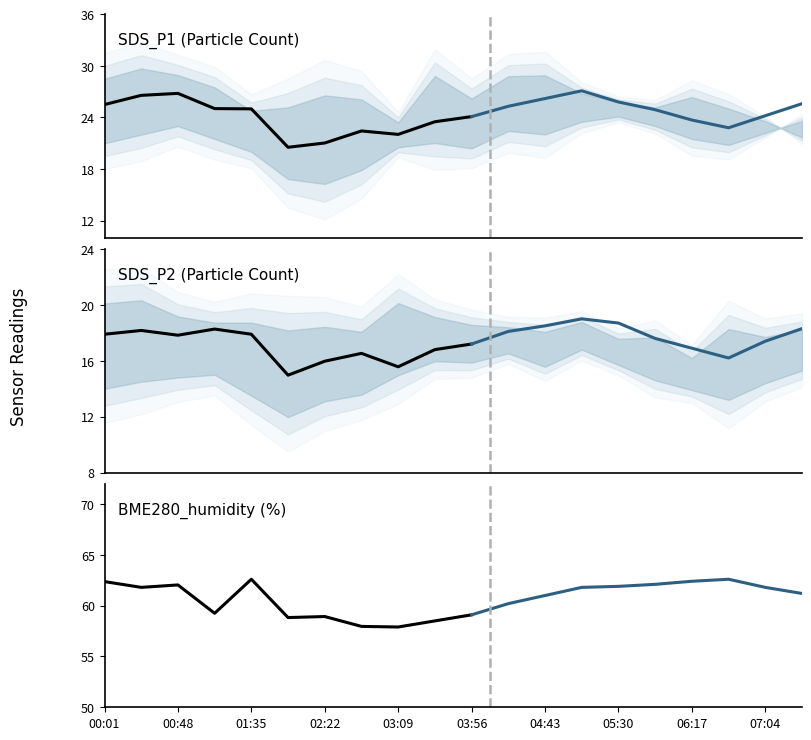

What is the highest value of the BME280_humidity series?

62.6